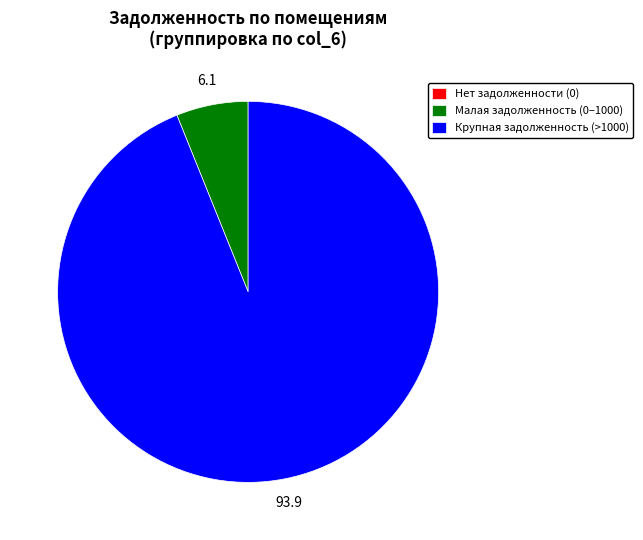

Is there a majority slice in this chart?

Yes